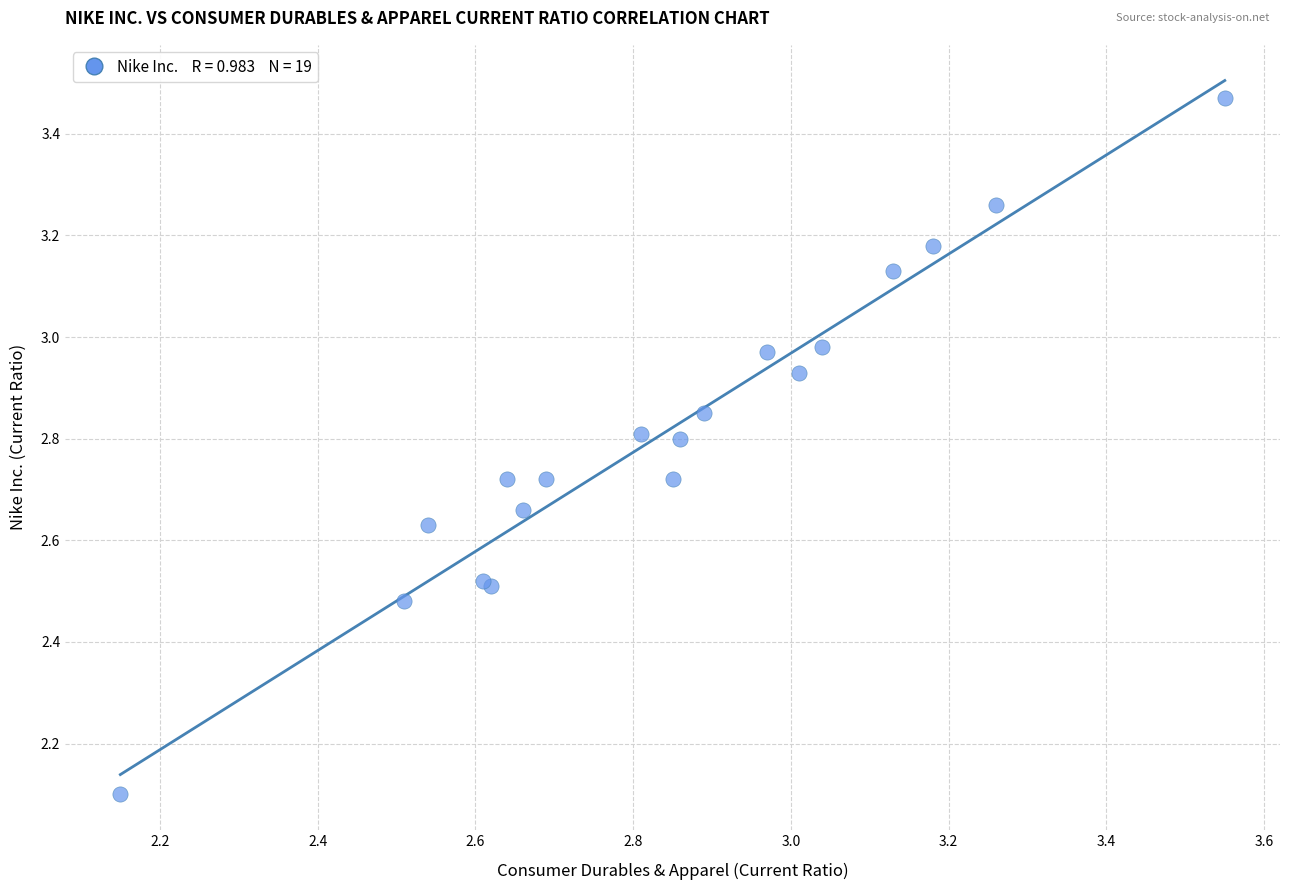

What Y value in the scatter plot is closest to 2?

2.1